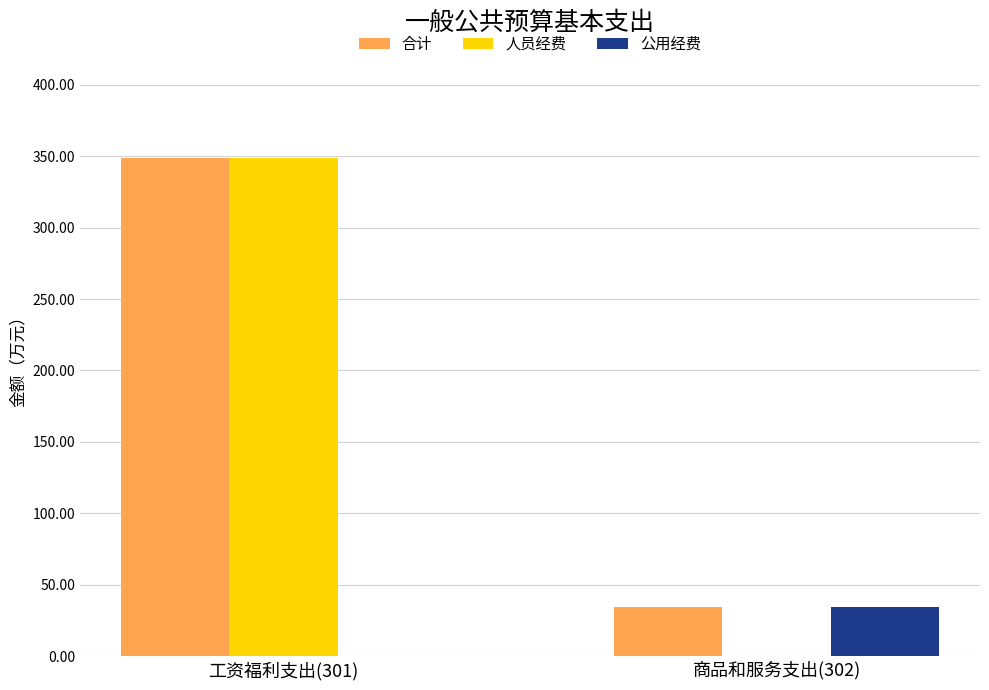

What is the greatest value displayed?

348.9